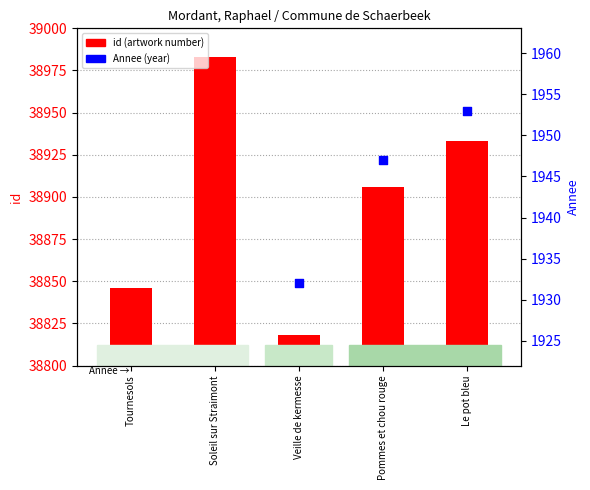

Which has a higher value, Soleil sur Straimont or Le pot bleu?

Soleil sur Straimont